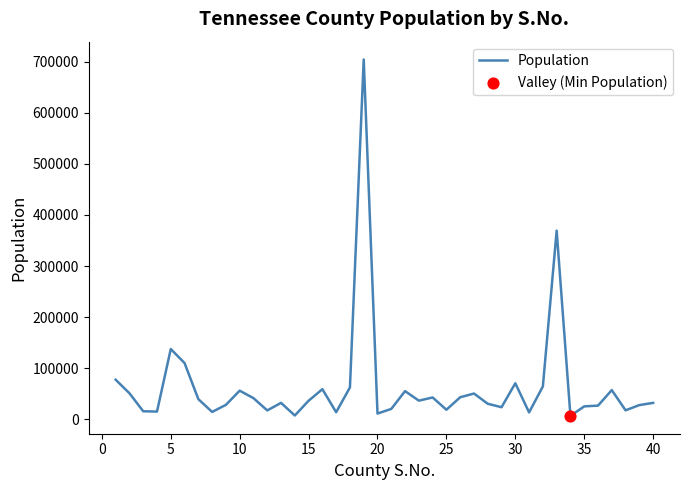

What is the greatest value displayed?

703953